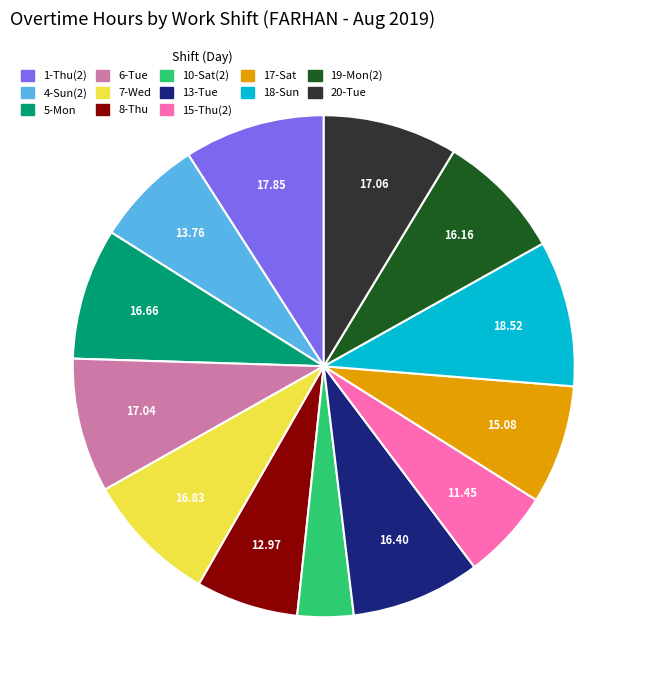

The 13-Tue slice represents 8% of the pie. True or false?

True